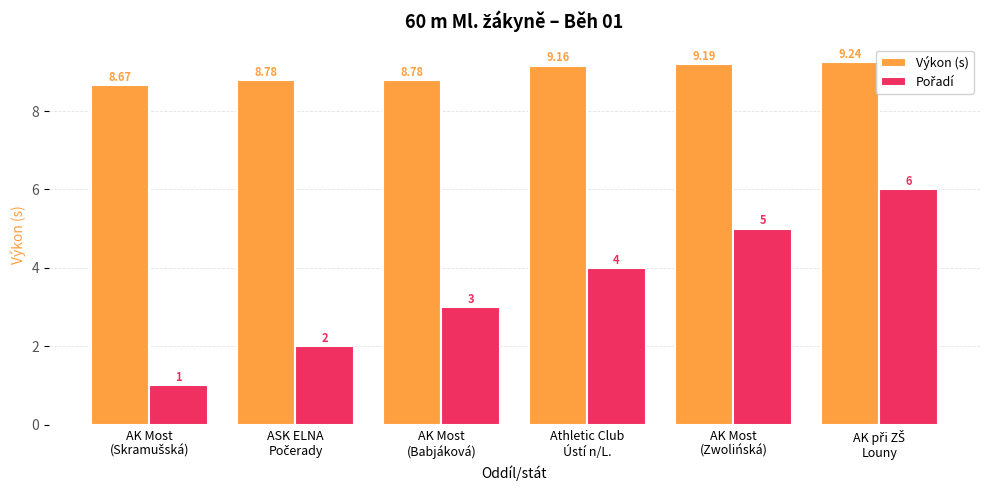

Which series has the largest total across all categories?

Výkon (s)